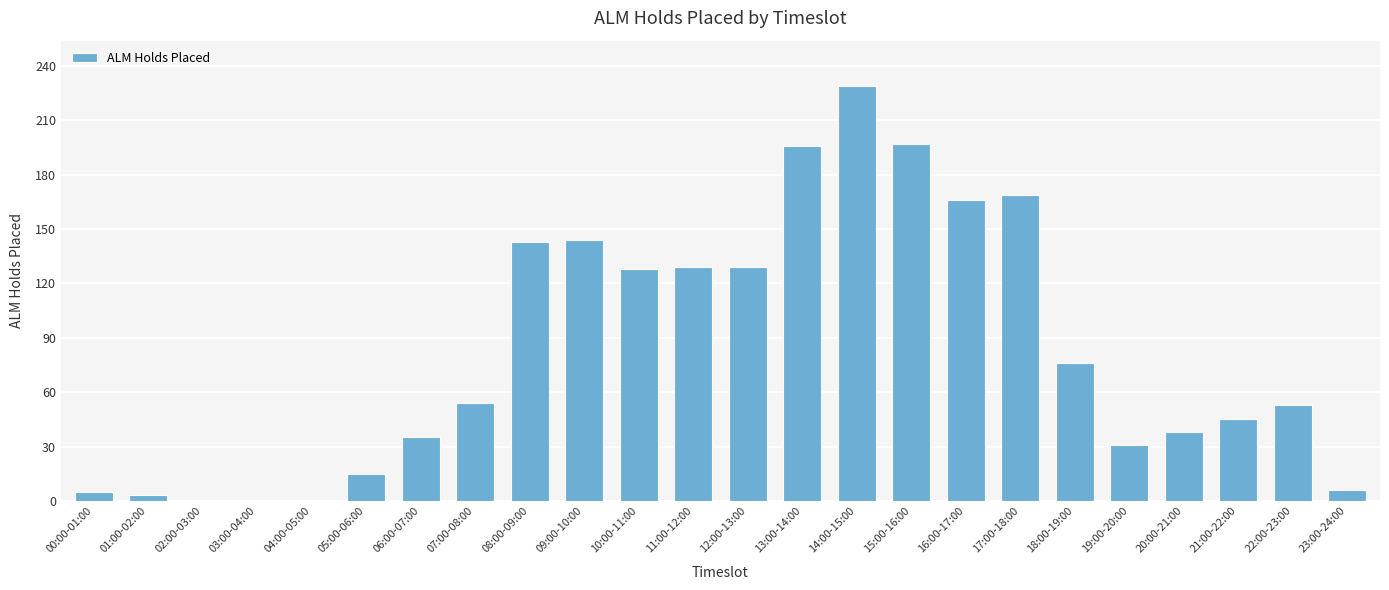

How many distinct data groups are displayed?

1